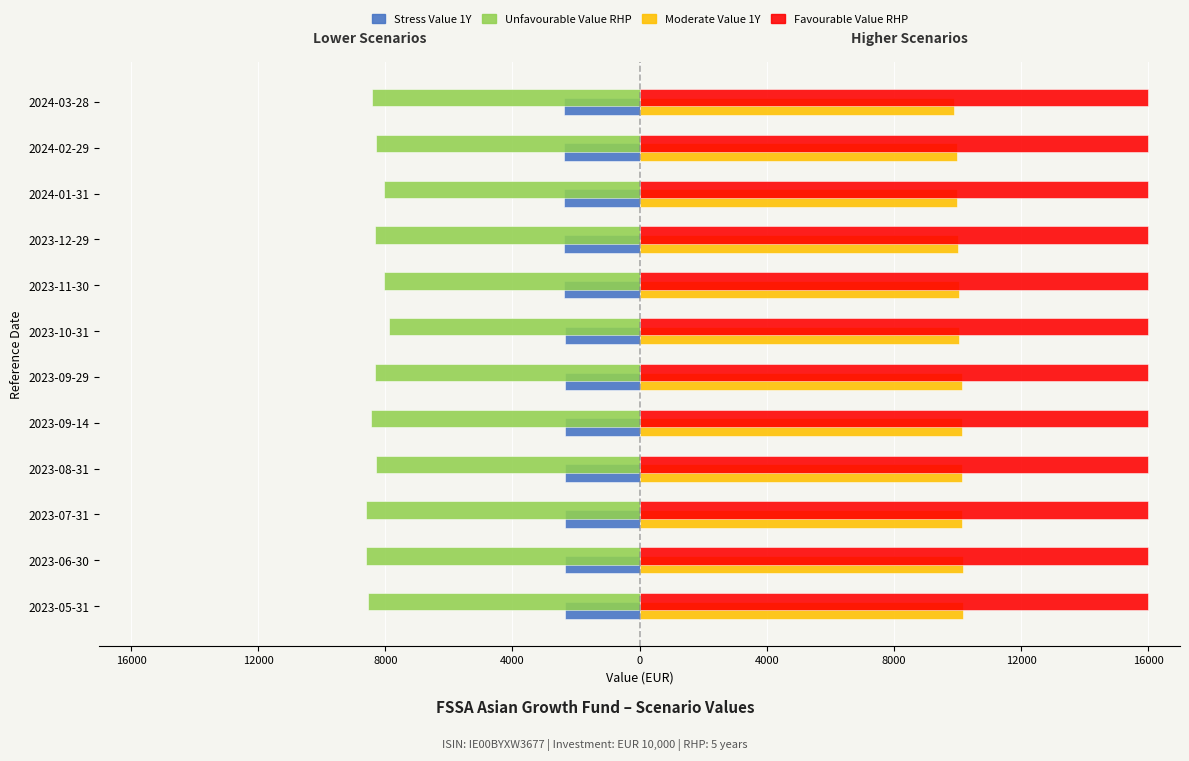

What are all the series names shown in the legend?

Stress Value 1Y, Unfavourable Value RHP, Moderate Value 1Y, Favourable Value RHP